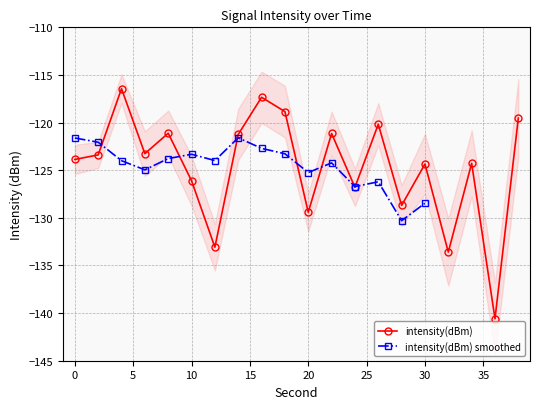

What is the maximum value shown in the chart?

-116.4